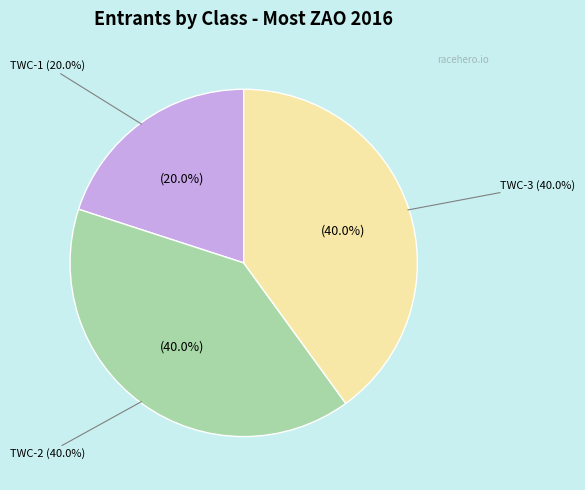

Which slice is the largest?

TWC-2